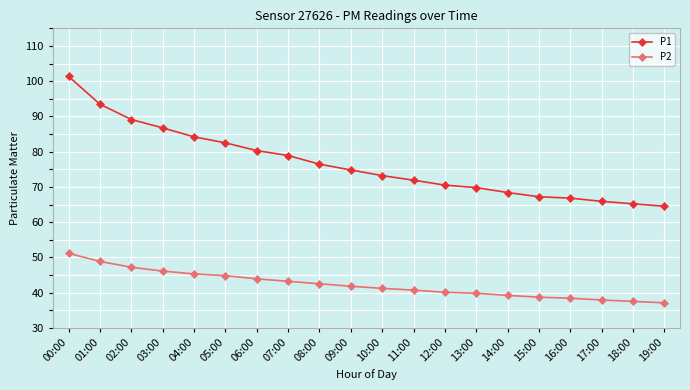

What is the label of the 8th point from the left?

07:00